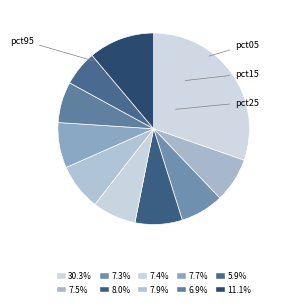

How many segments does this pie chart have?

10